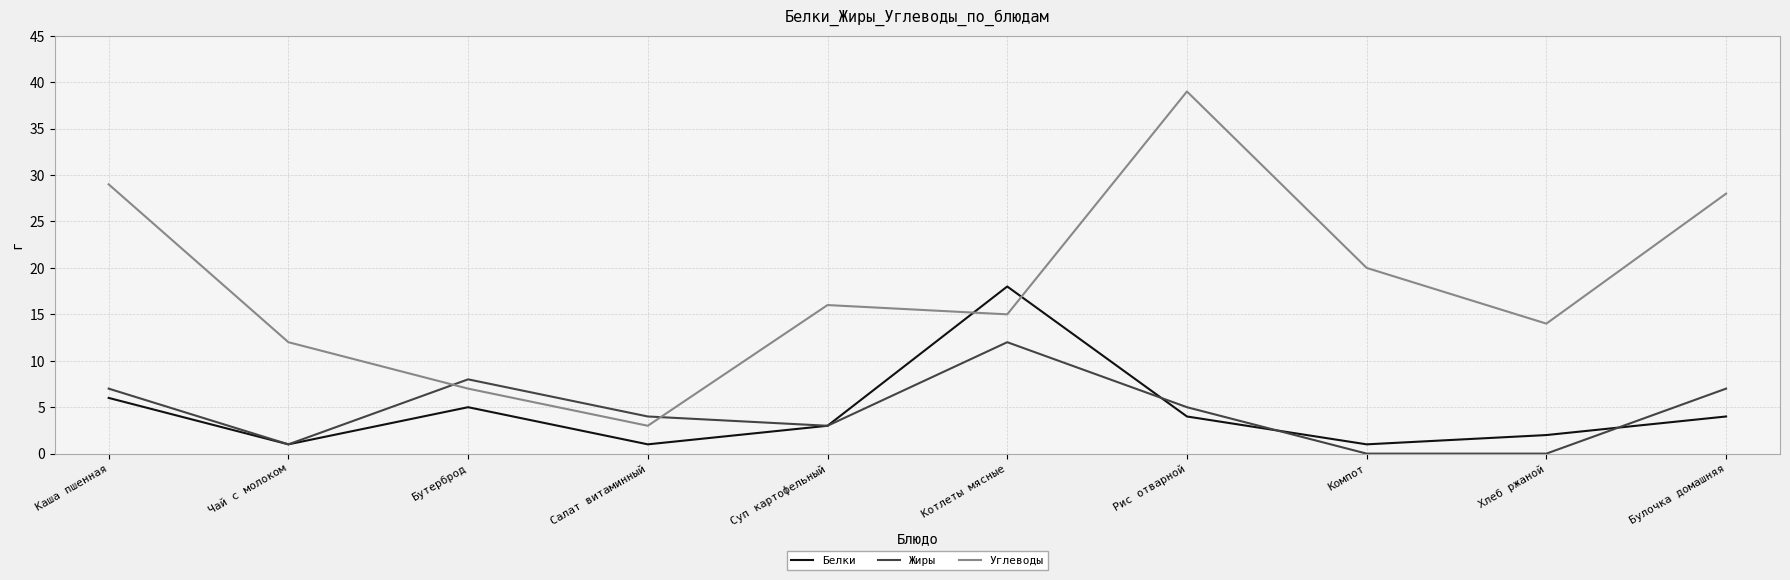

What is the total value across all series at Хлеб ржаной?

16